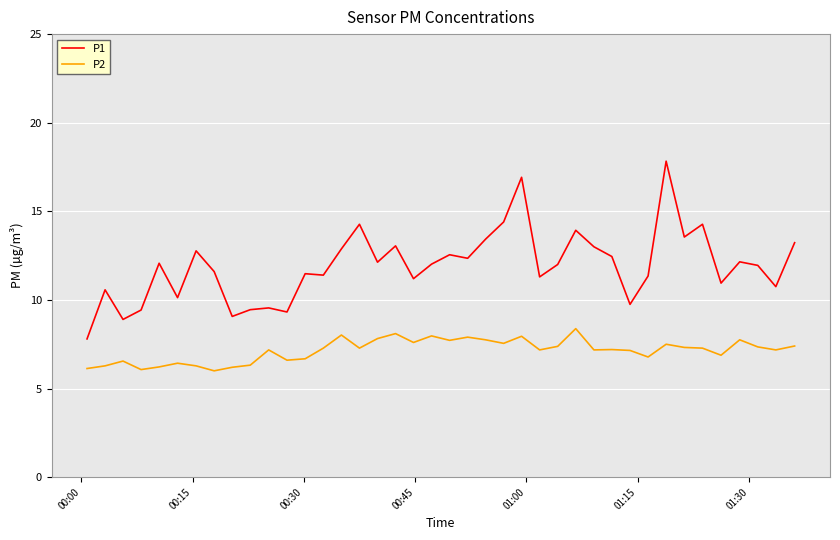

Which series has the widest spread of values?

P1